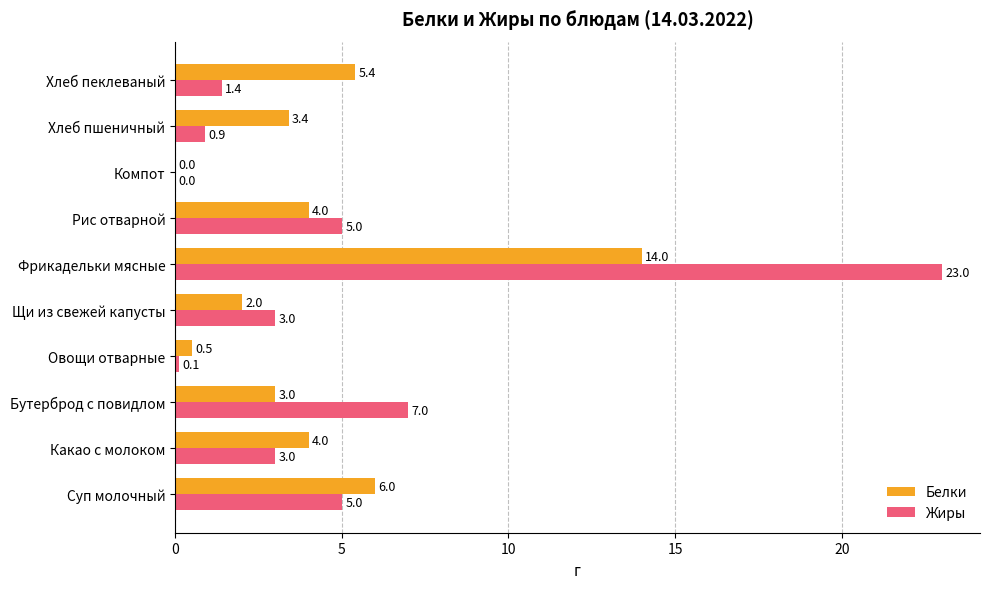

What is the sum of all Белки values?

42.3